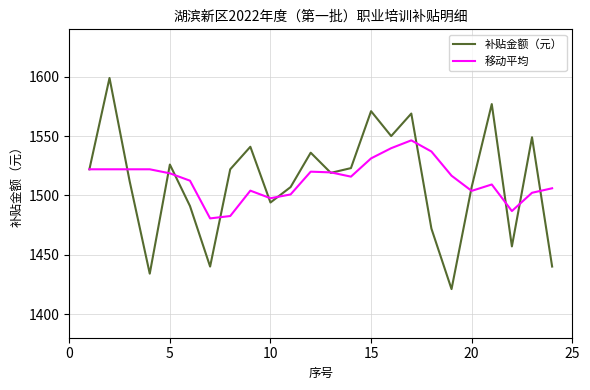

What is the greatest value displayed?

1599.0